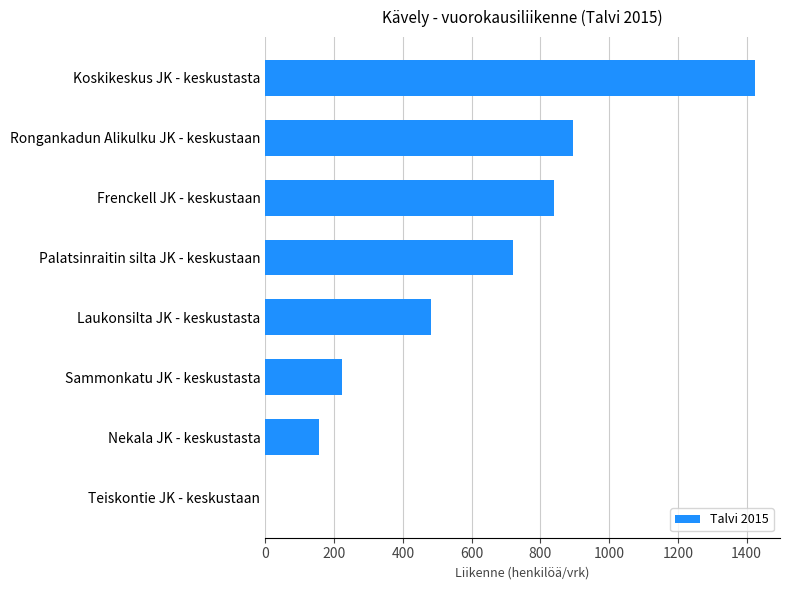

What is the sum of all values?

4741